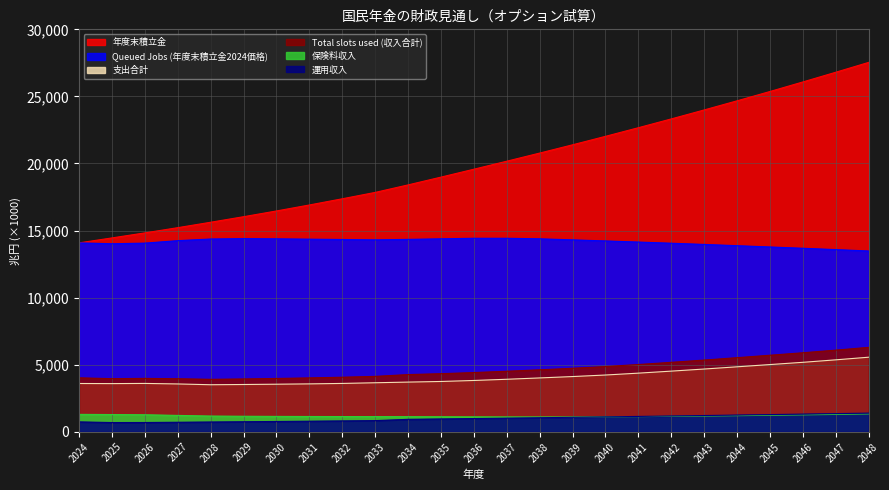

What is the lowest value of the 運用収入 series?

690.5